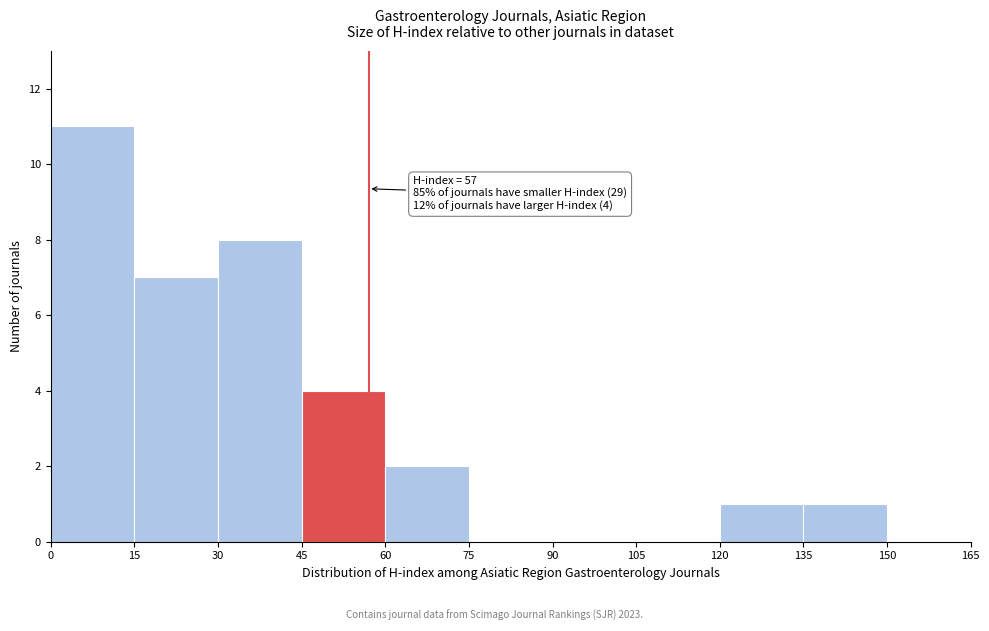

Which range on the x-axis has the tallest bar?

0 to 15